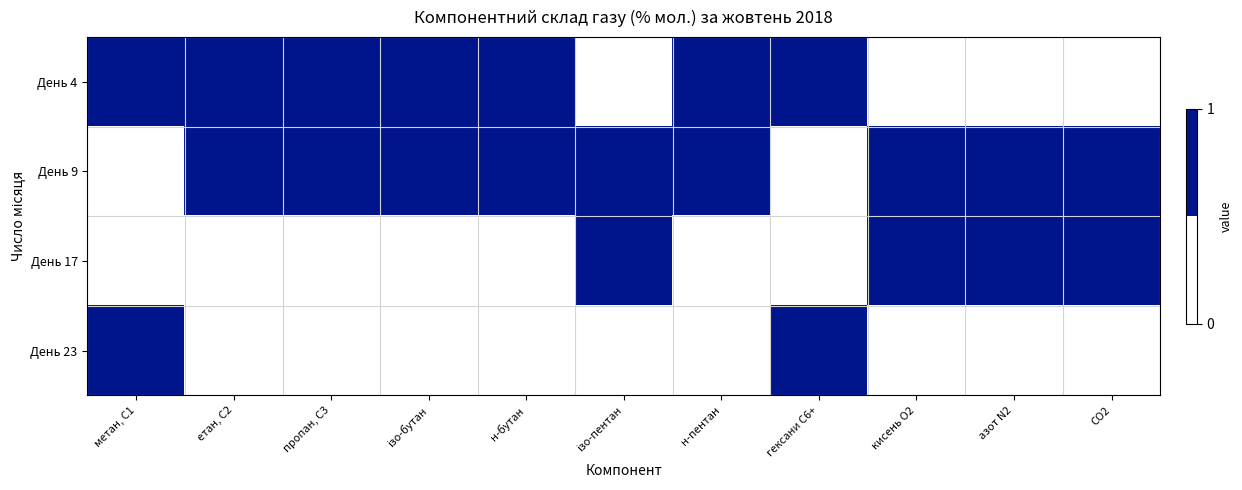

List the series in order of their overall mean, highest first.

День 9, День 4, День 17, День 23